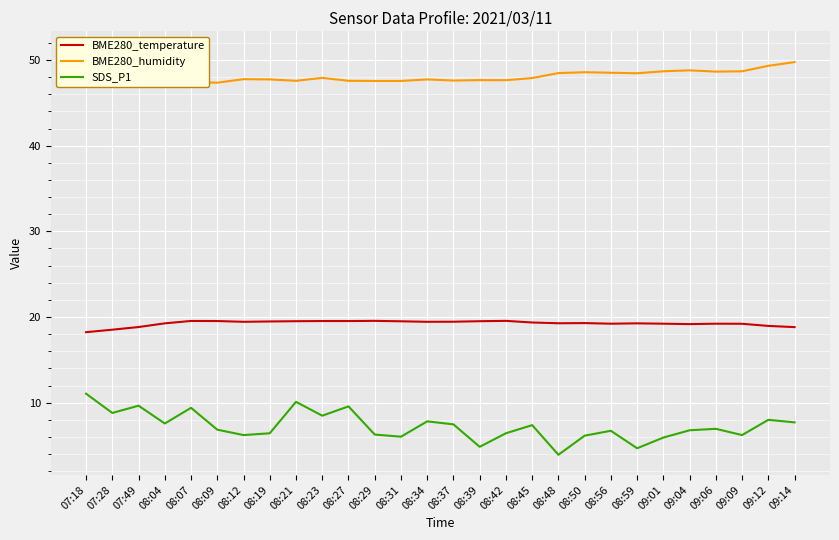

The value of BME280_temperature at 08:09 is 19.5. True or false?

True